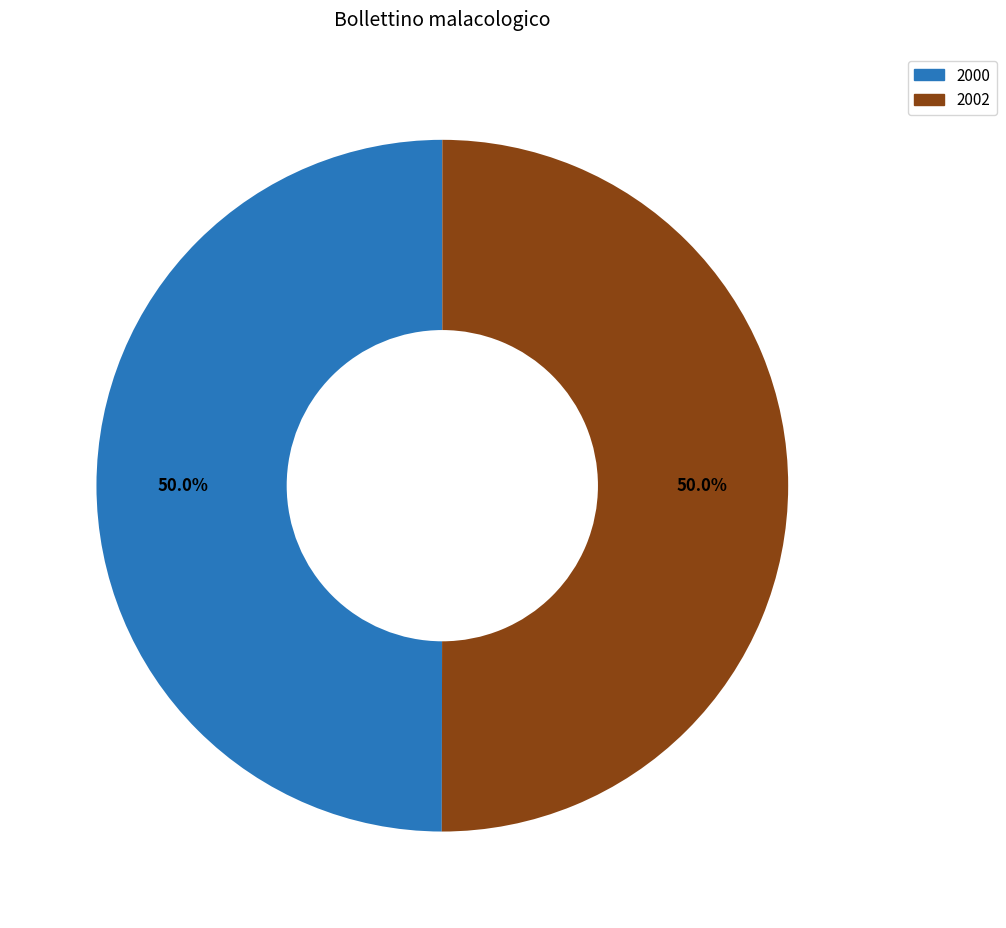

What portion of the pie excludes 2000?

50.0%